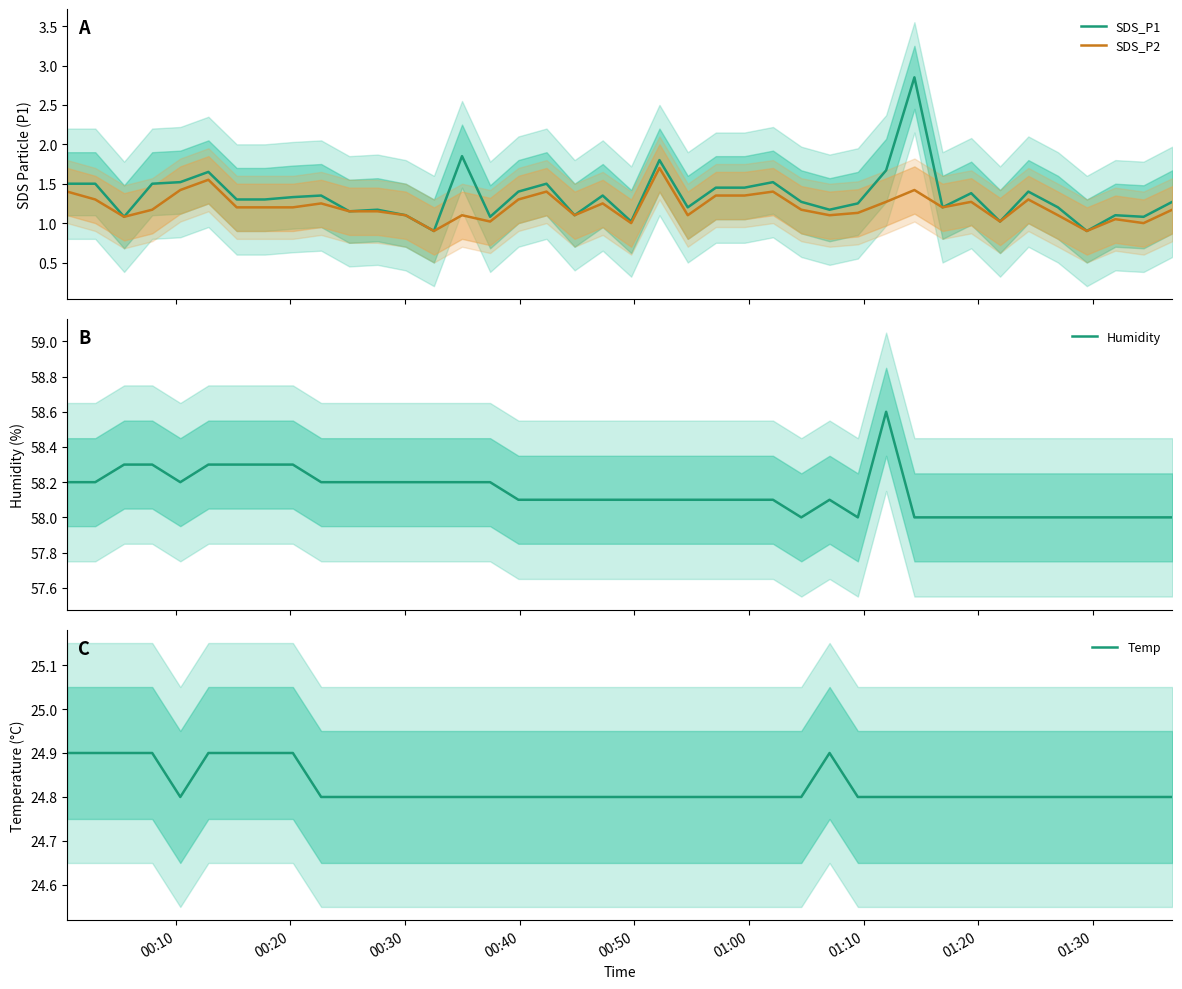

What is the maximum value for SDS_P2?

1.7